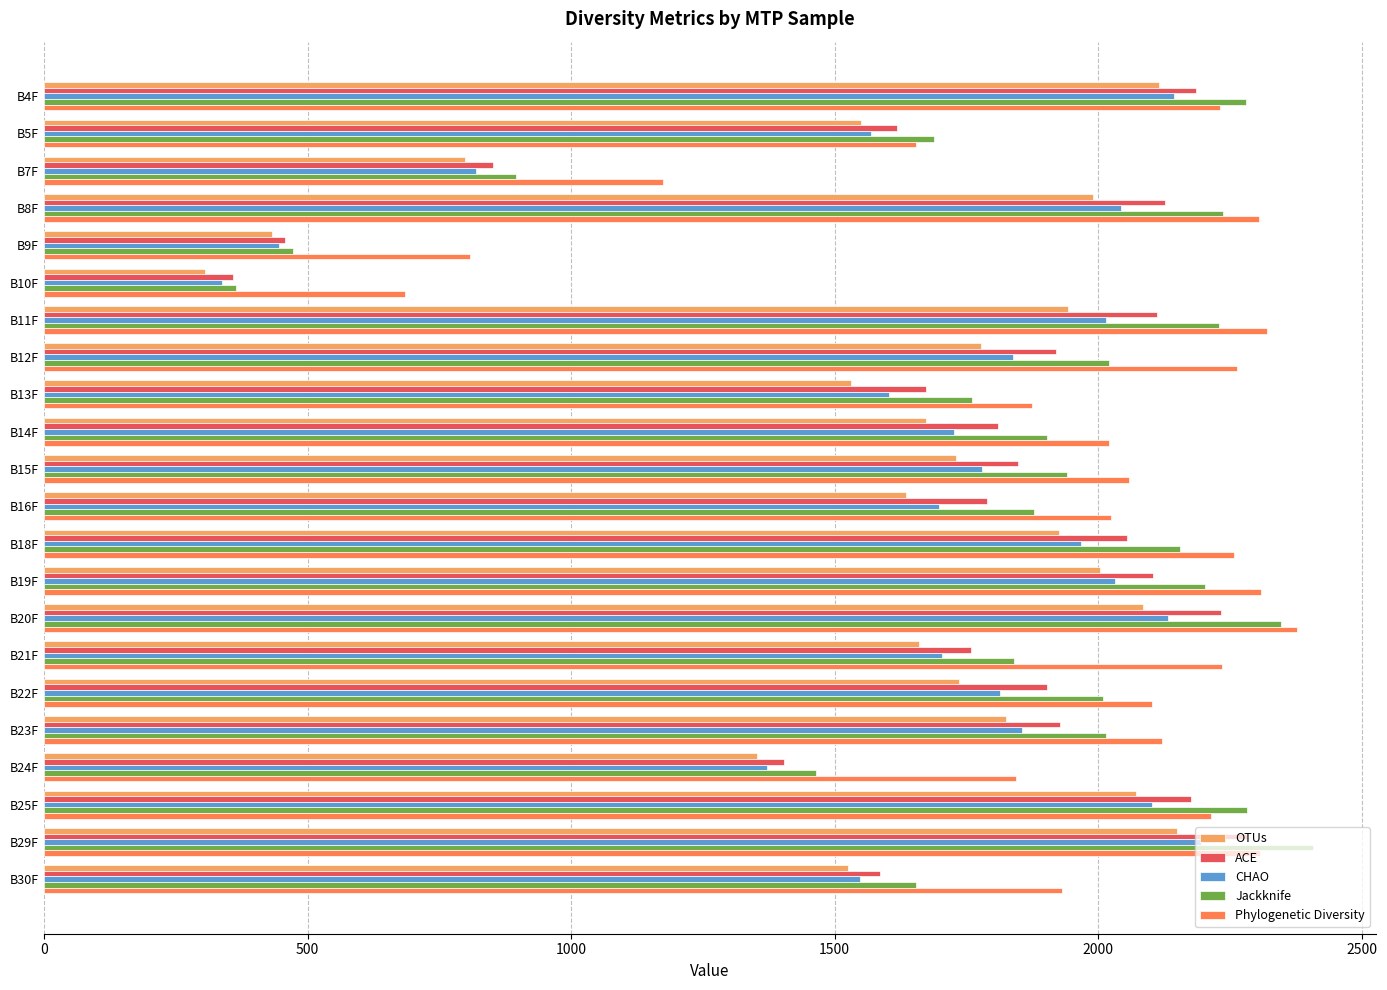

Count the number of categories in the chart.

22